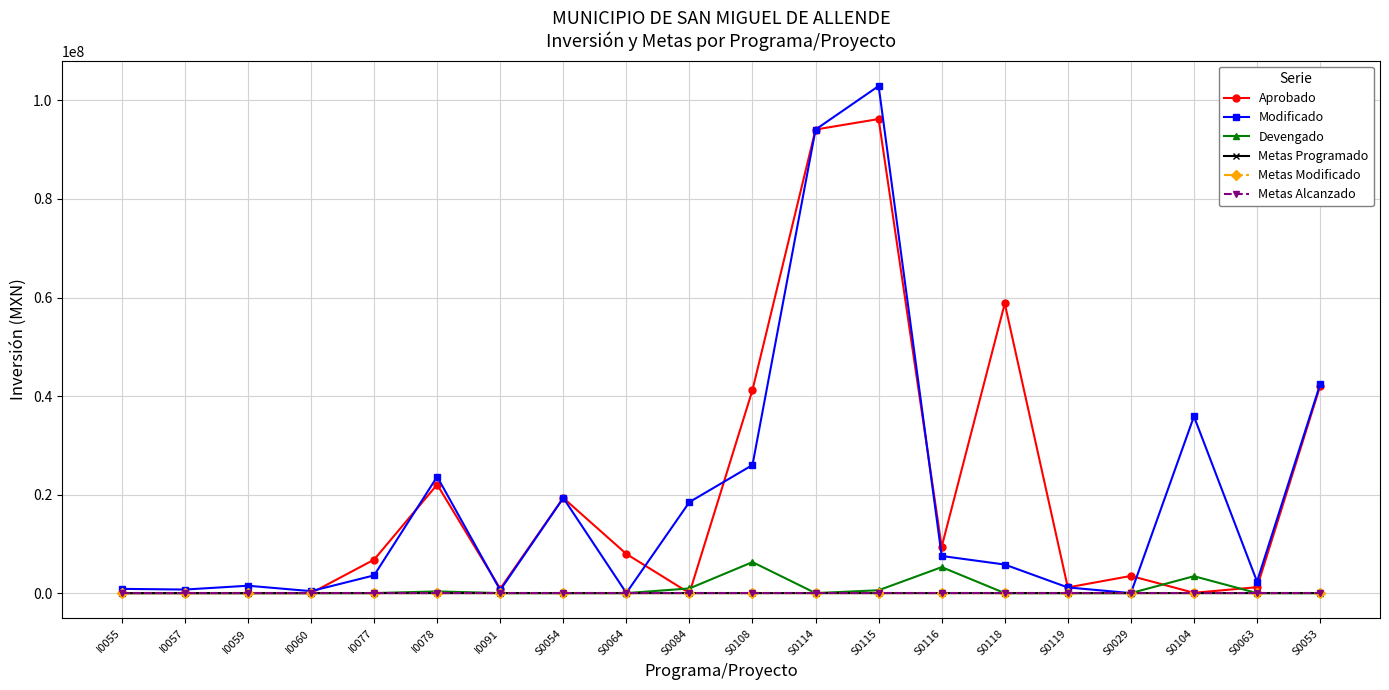

At which label is Metas Modificado closest to 190?

I0077